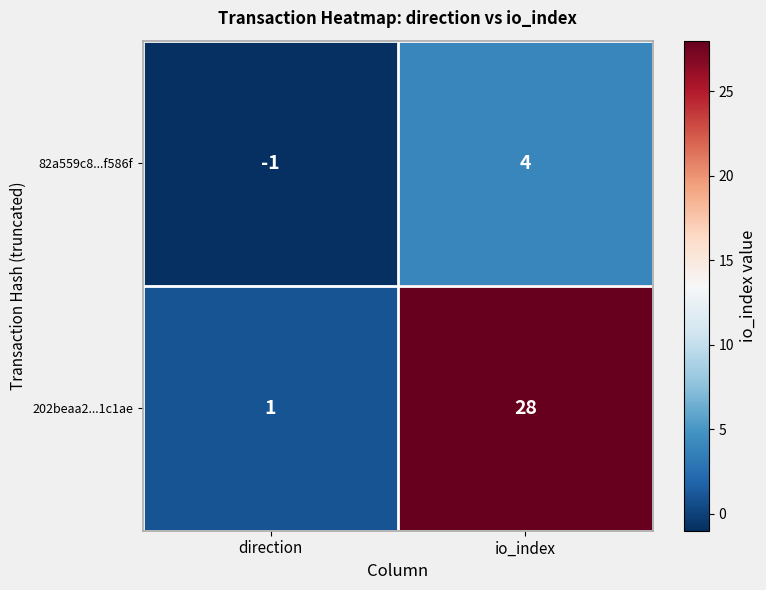

The value of 202beaa2...1c1ae at io_index is 50. True or false?

False